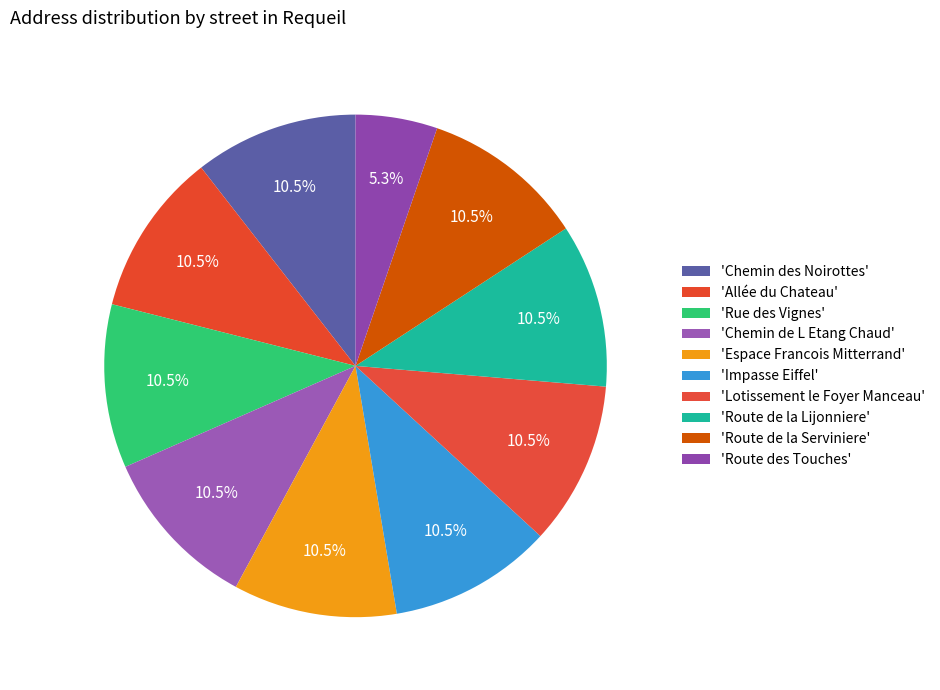

Count the number of slices in the pie.

10